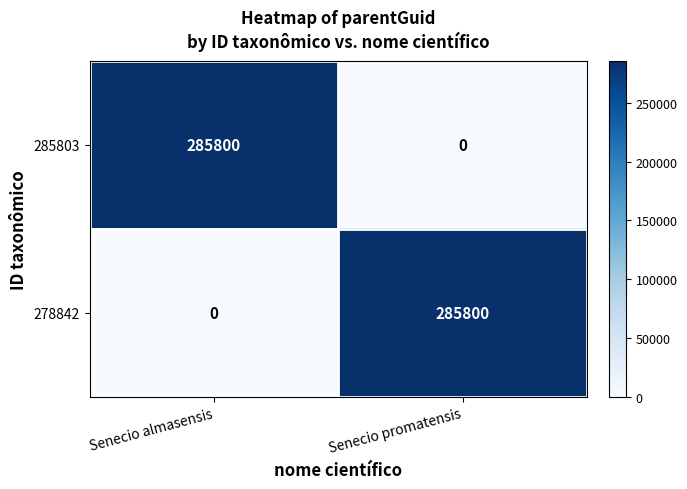

What is the spread (max minus min) of values at Senecio promatensis?

285800